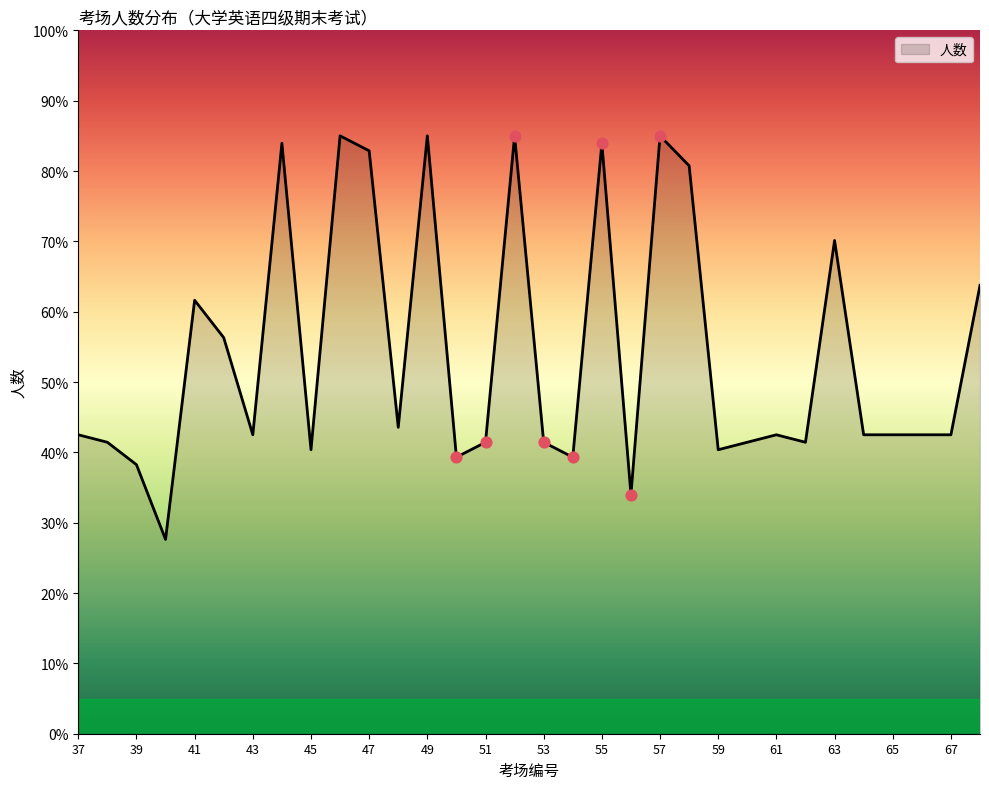

What is the difference between the maximum and minimum values?

57.4